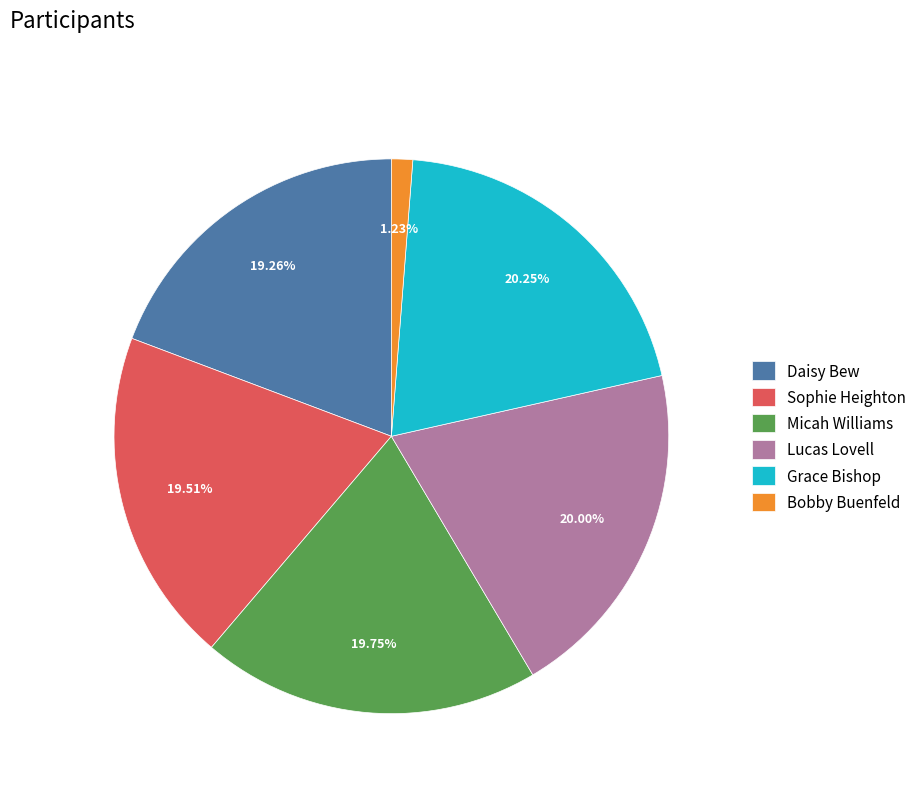

The Daisy Bew slice represents 19% of the pie. True or false?

True